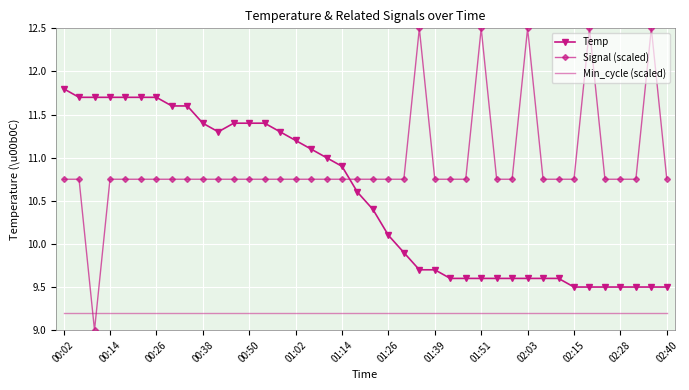

What are all the series names shown in the legend?

Temp, Signal (scaled), Min_cycle (scaled)